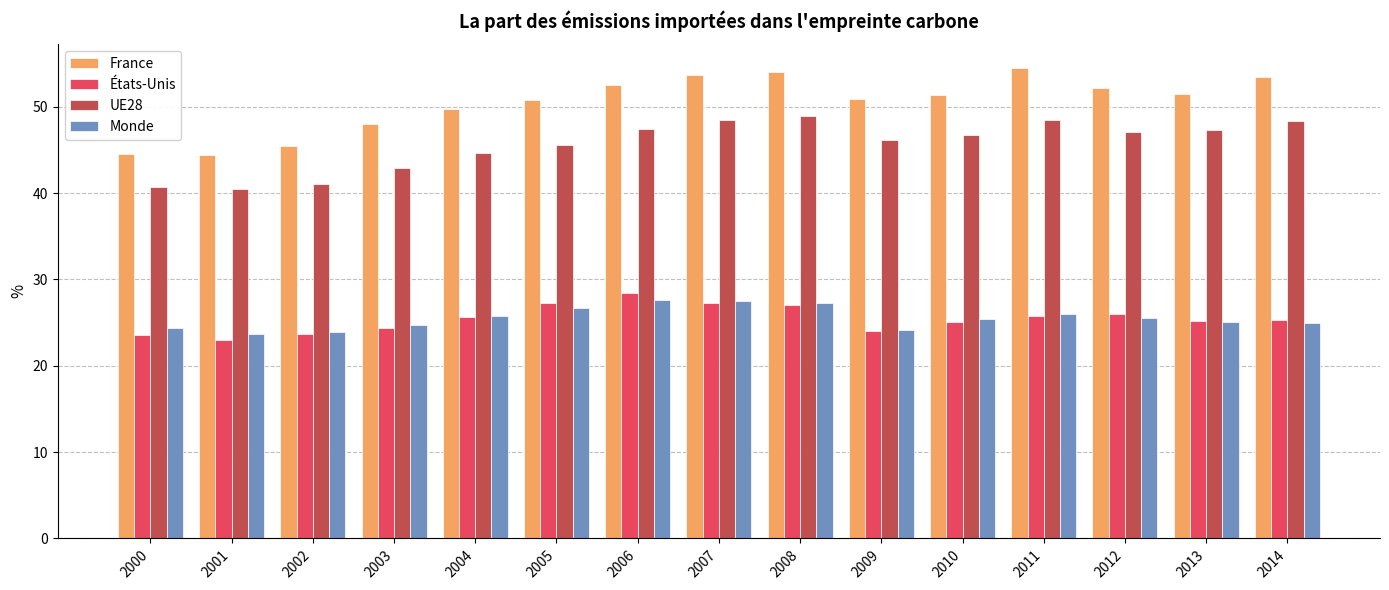

What is the spread (max minus min) of values at 2006?

24.9